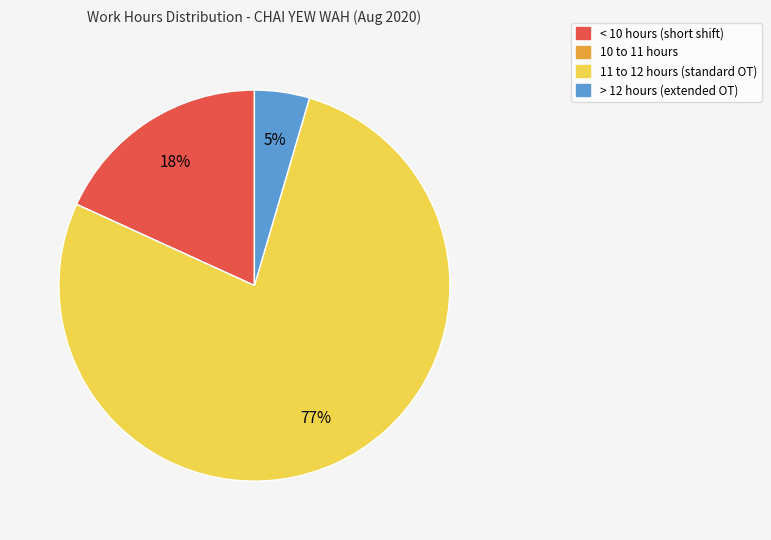

To the nearest percent, what is the average slice percentage?

25%